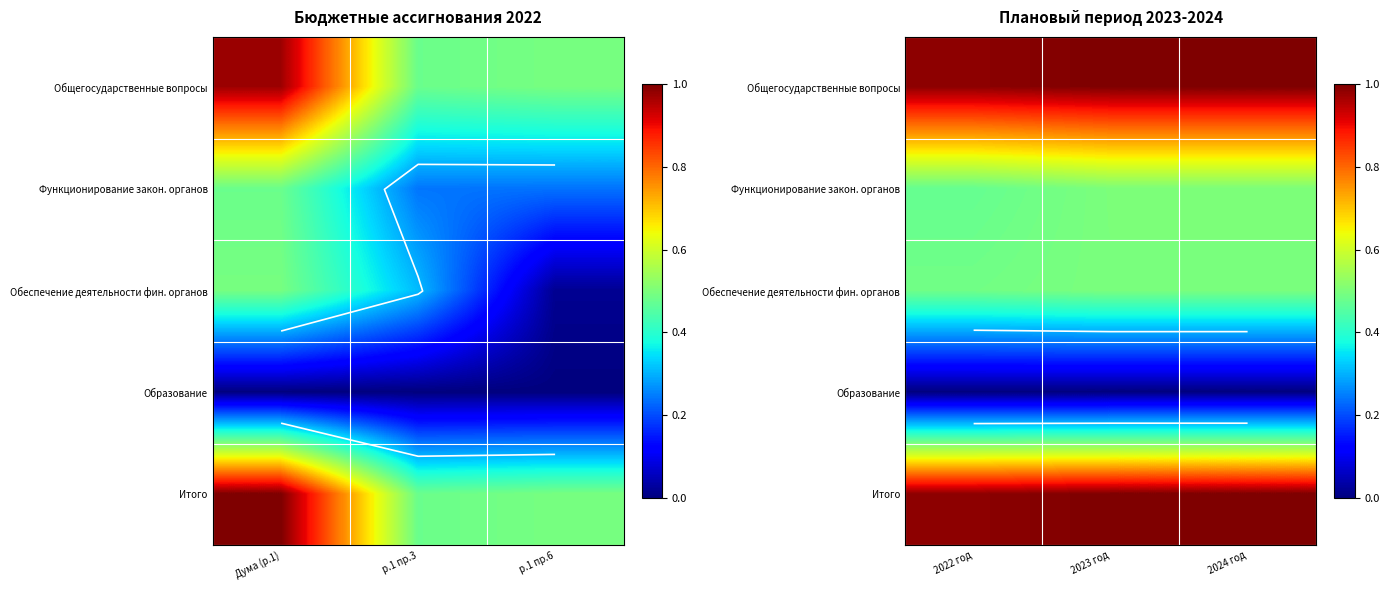

True or false: Обеспечение деятельности фин. органов has a value of 0.7 at 2022 год.

False